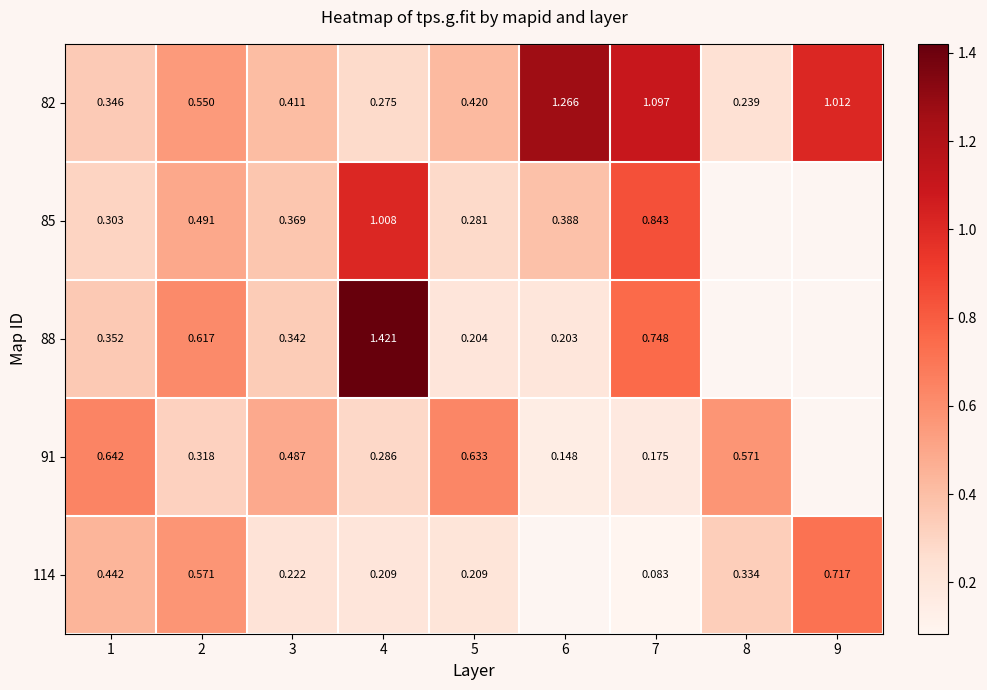

At which category is the sum across all series the highest?

4